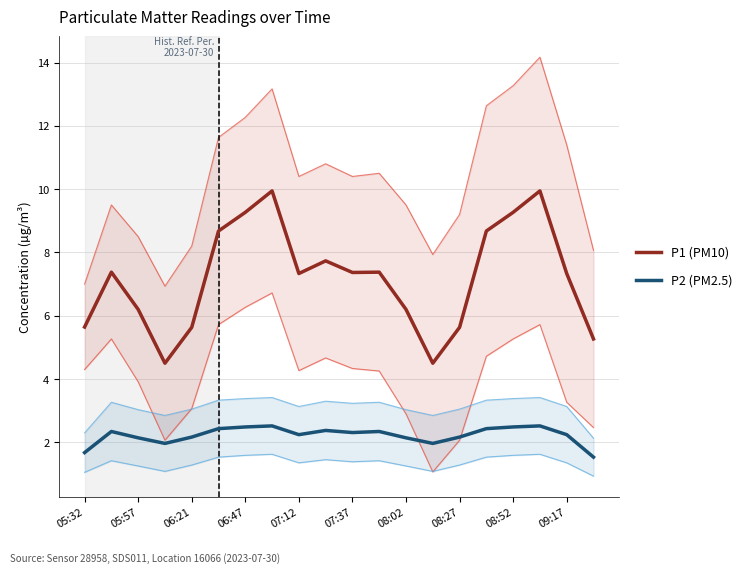

In P1 (PM10), how many points are lower than both neighbors (excluding endpoints)?

4